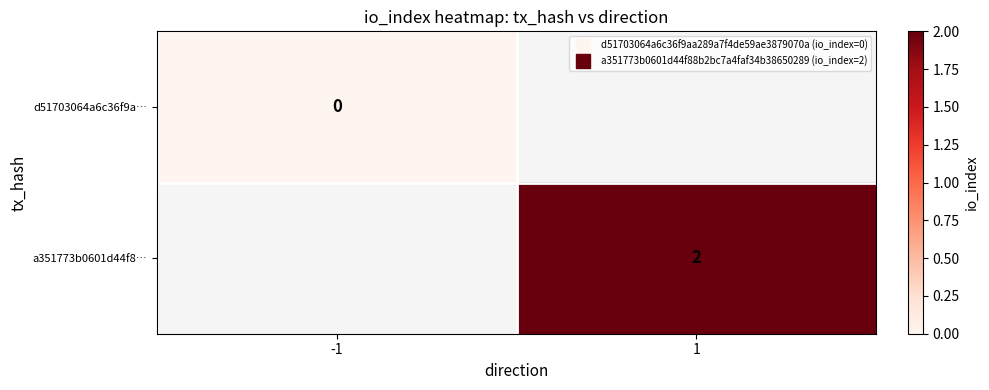

The d51703064a6c36f9a… series shows 0.3 at 1. True or false?

False